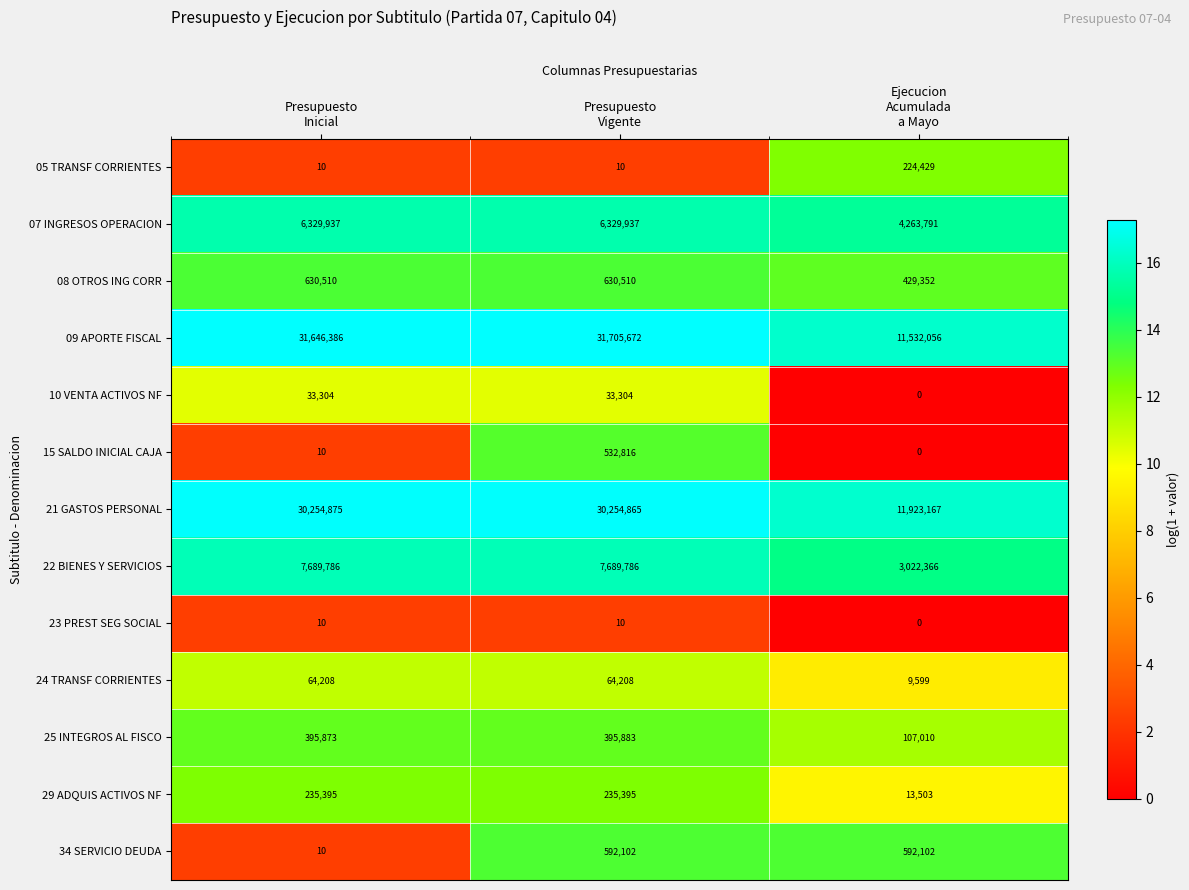

At which category does the chart reach its peak across all series?

Presupuesto
Vigente